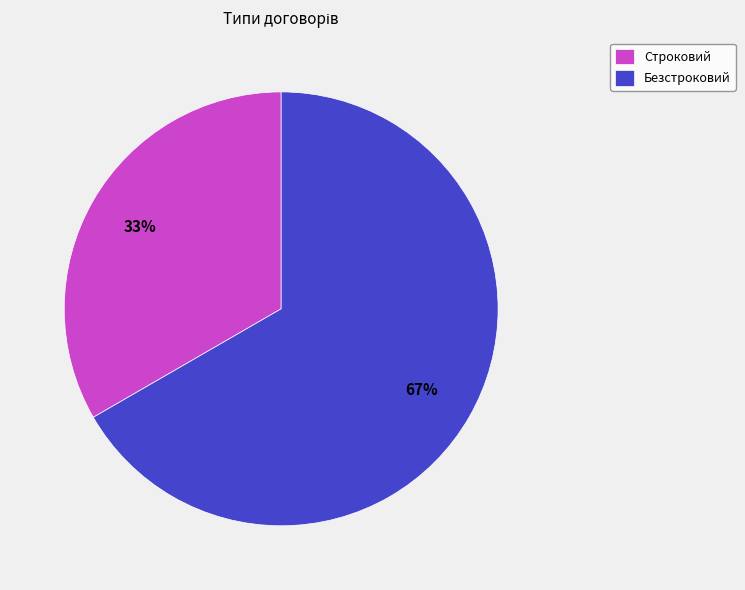

To the nearest percent, what portion does Строковий represent?

33%